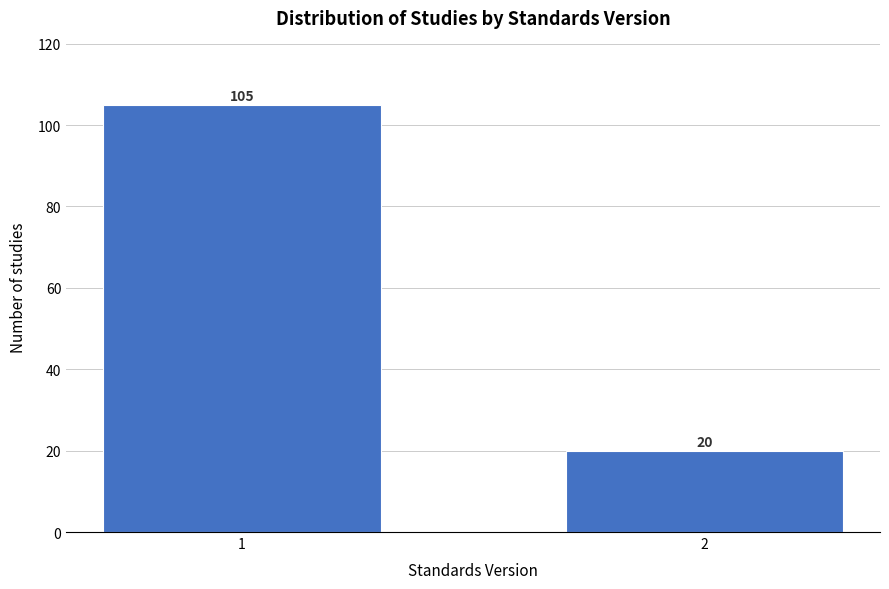

Reading left to right, transcribe all the data shown in this chart.

1=105	2=20